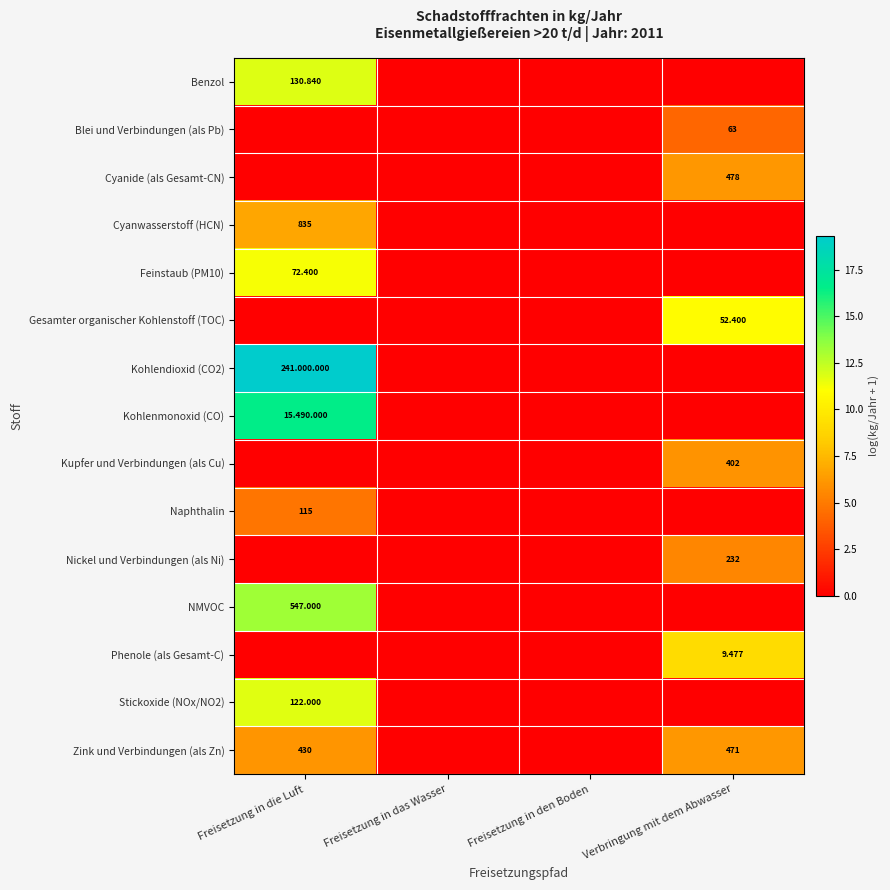

True or false: Cyanwasserstoff (HCN) has a value of 0.0 at Freisetzung in das Wasser.

True